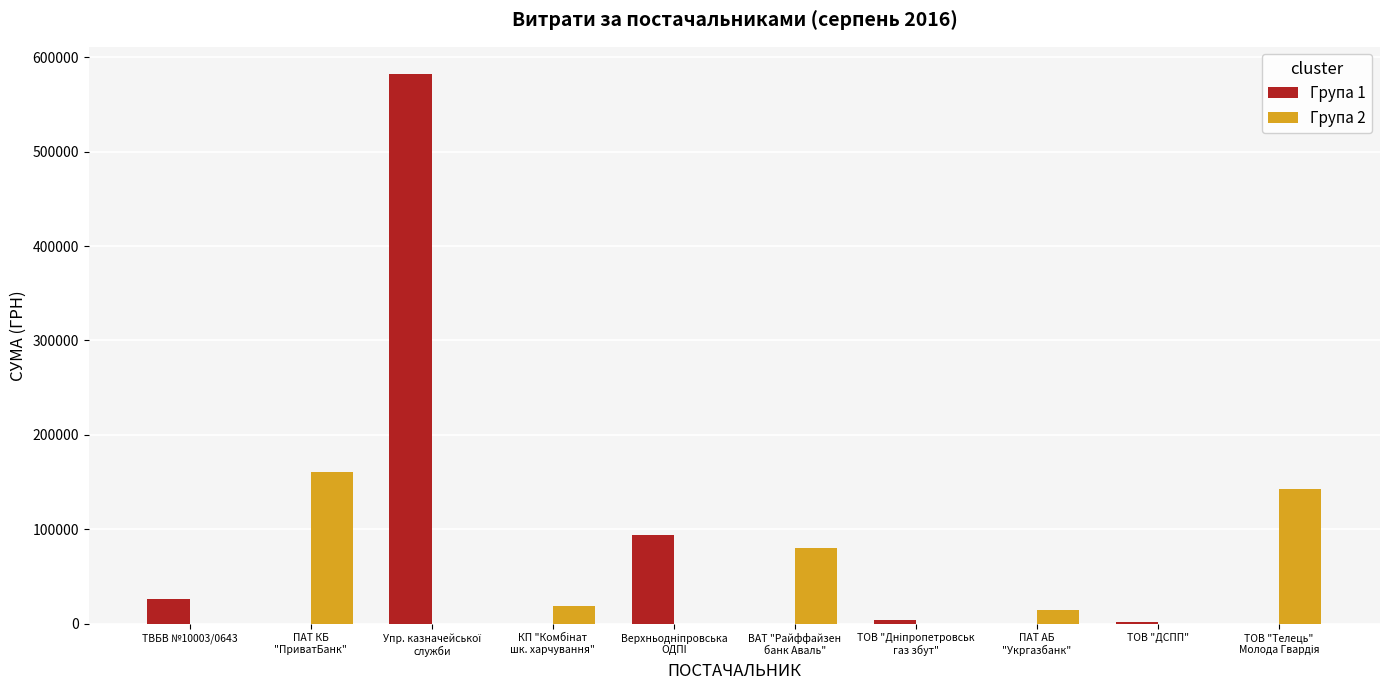

What is the greatest value displayed?

581968.0